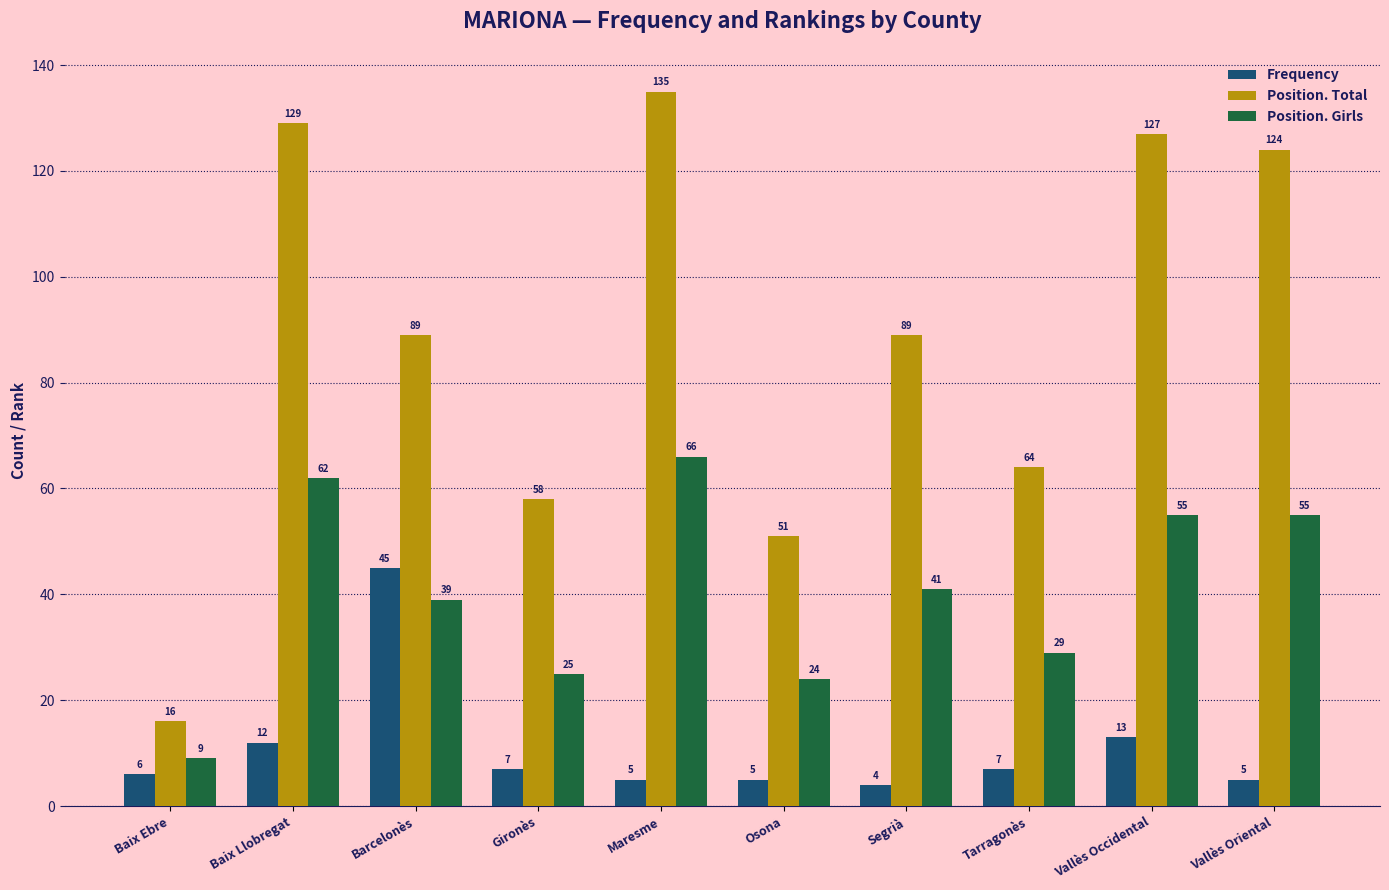

Which series has the largest total across all categories?

Position. Total